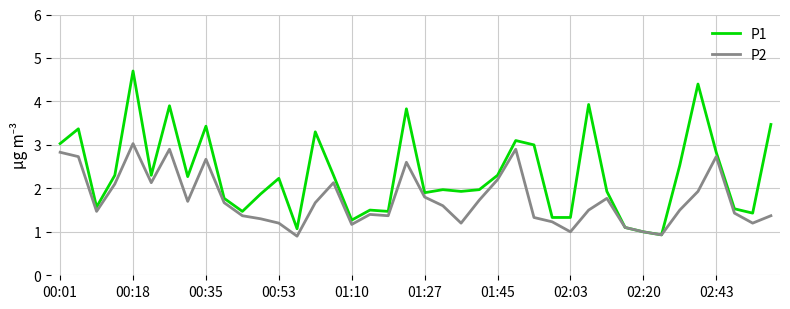

What are all the series names shown in the legend?

P1, P2